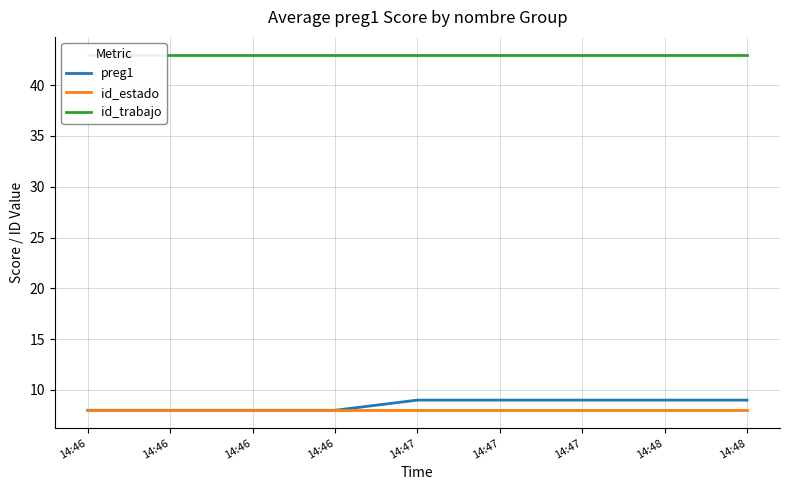

Reading left to right, transcribe all the data shown in this chart.

preg1: 8	8	8	8	9	9	9	9	9
id_estado: 8	8	8	8	8	8	8	8	8
id_trabajo: 43	43	43	43	43	43	43	43	43